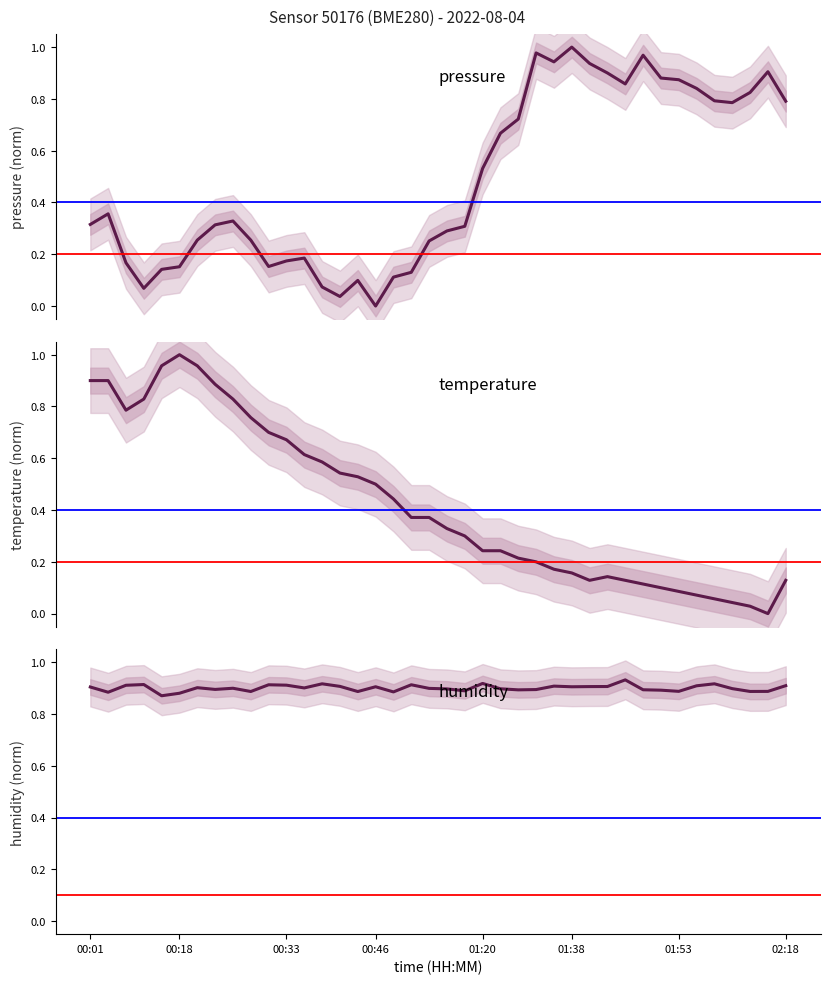

What are all the series names shown in the legend?

pressure, temperature, humidity